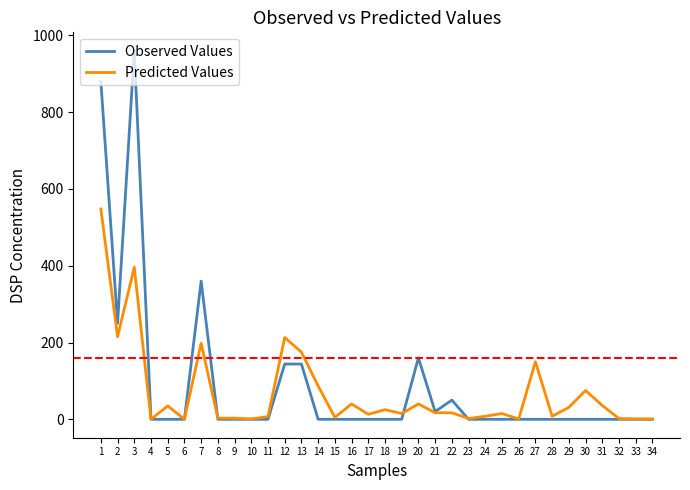

Which series changed the most between 3 and 24?

Observed Values